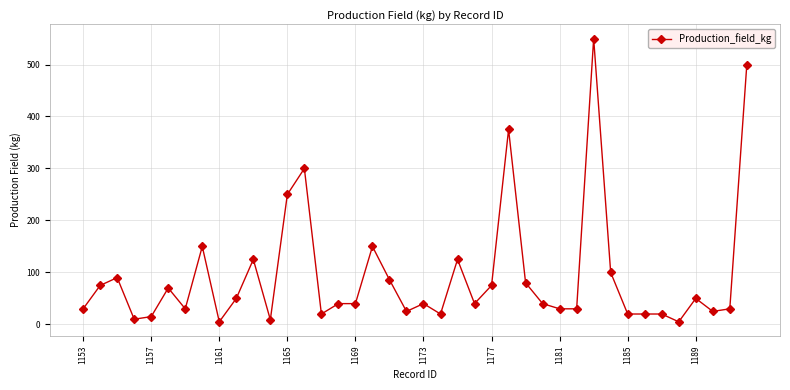

What is the average value?

94